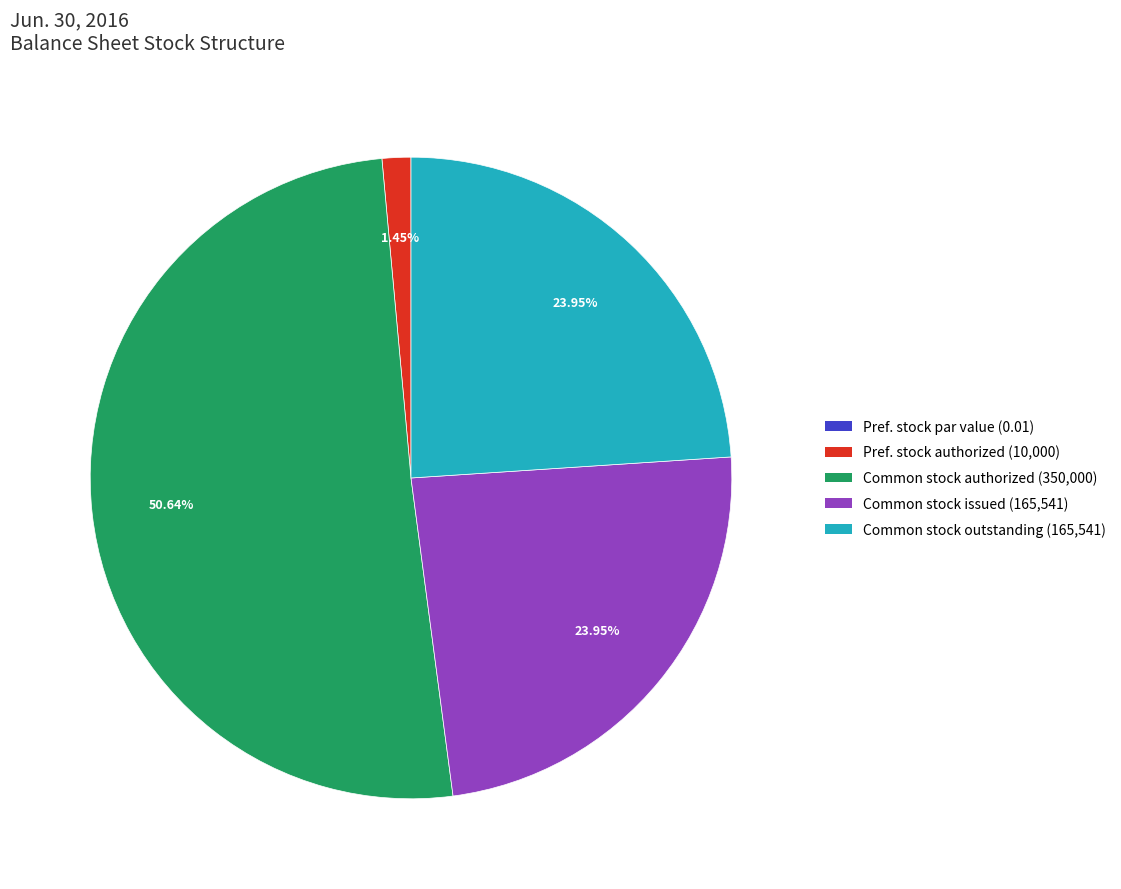

Approximately how many times larger is the value at Common stock issued (165,541) compared to Common stock outstanding (165,541)?

1.0